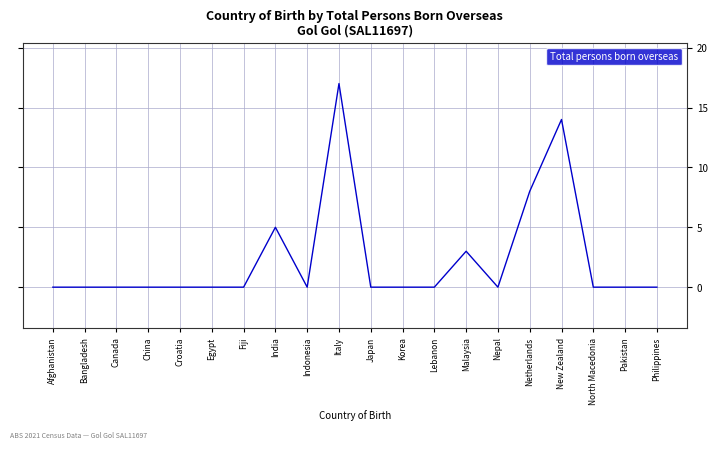

How many distinct data groups are displayed?

1